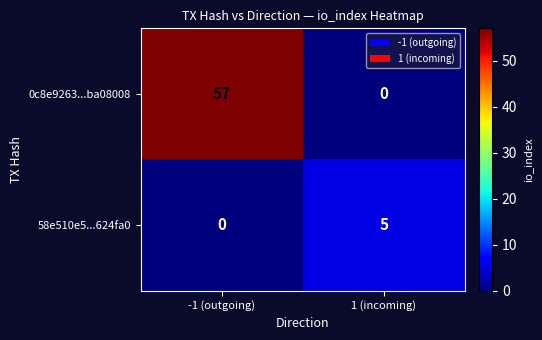

Reading left to right, transcribe all the data shown in this chart.

0c8e9263...ba08008: 57	0
58e510e5...624fa0: 0	5